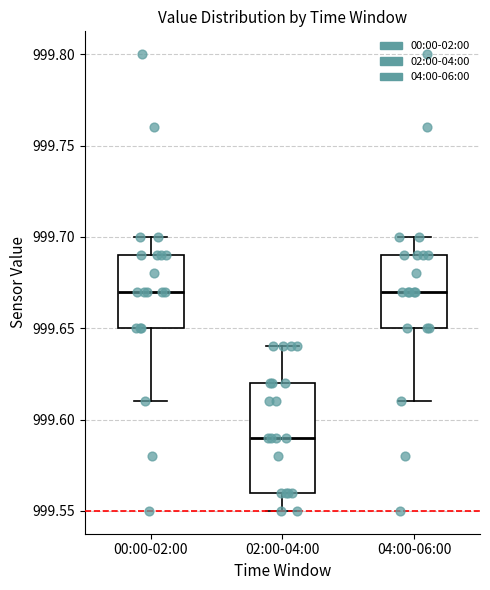

Reading left to right, read every box against the y-axis: the position of its median line, the range the box covers, and the ends of its whiskers. The values are not printed on the chart, so give them approximately, as read against the axis.

00:00-02:00: median 999.67, box 999.65 to 999.69, whiskers 999.61 to 999.70
02:00-04:00: median 999.59, box 999.56 to 999.62, whiskers 999.55 to 999.64
04:00-06:00: median 999.67, box 999.65 to 999.69, whiskers 999.61 to 999.70